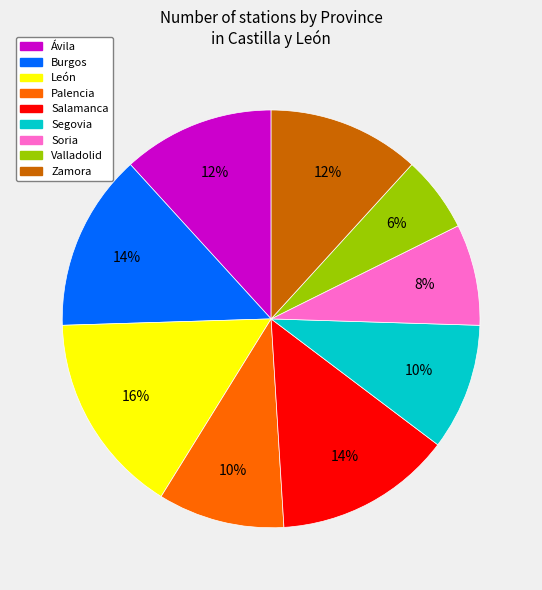

To the nearest percent, what is the difference between the largest and smallest slice percentages?

10%